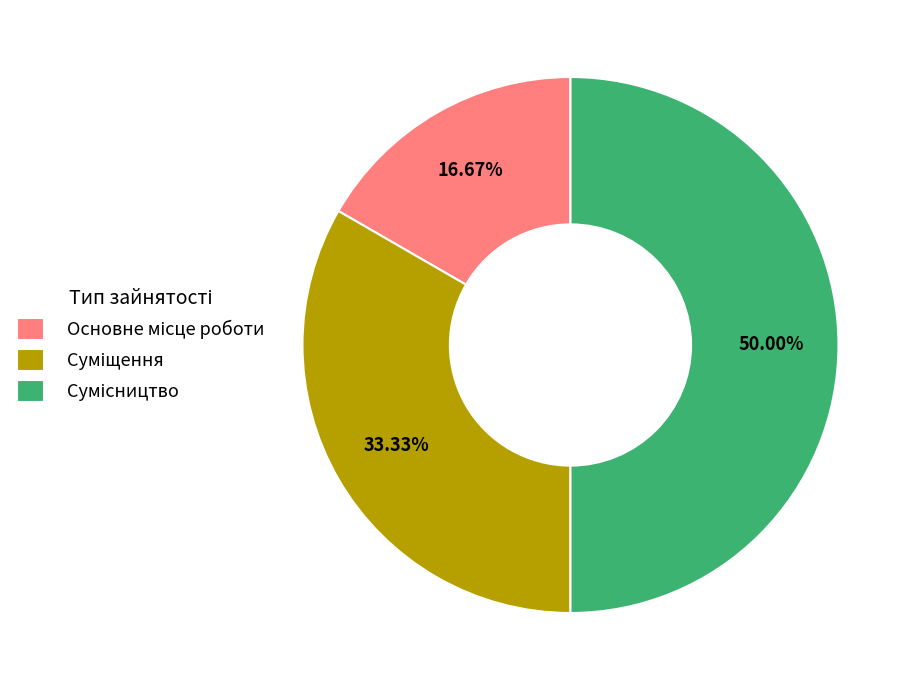

Rank the categories by value from highest to lowest.

Сумісництво, Суміщення, Основне місце роботи